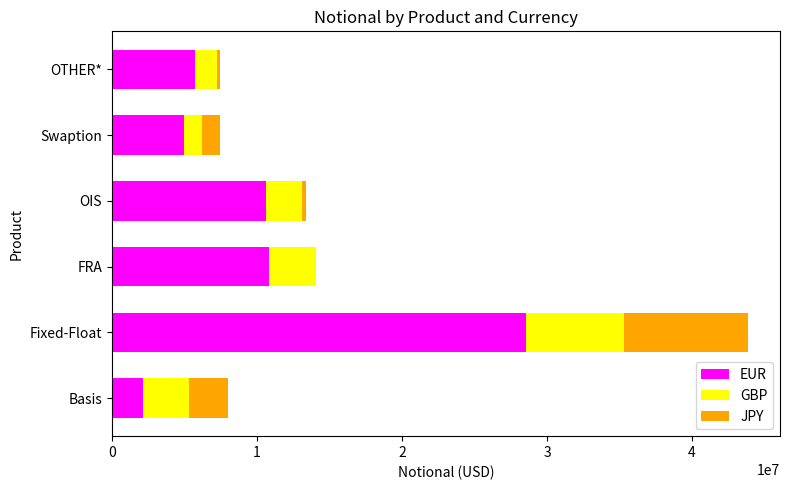

At which category is the sum across all series the highest?

Fixed-Float